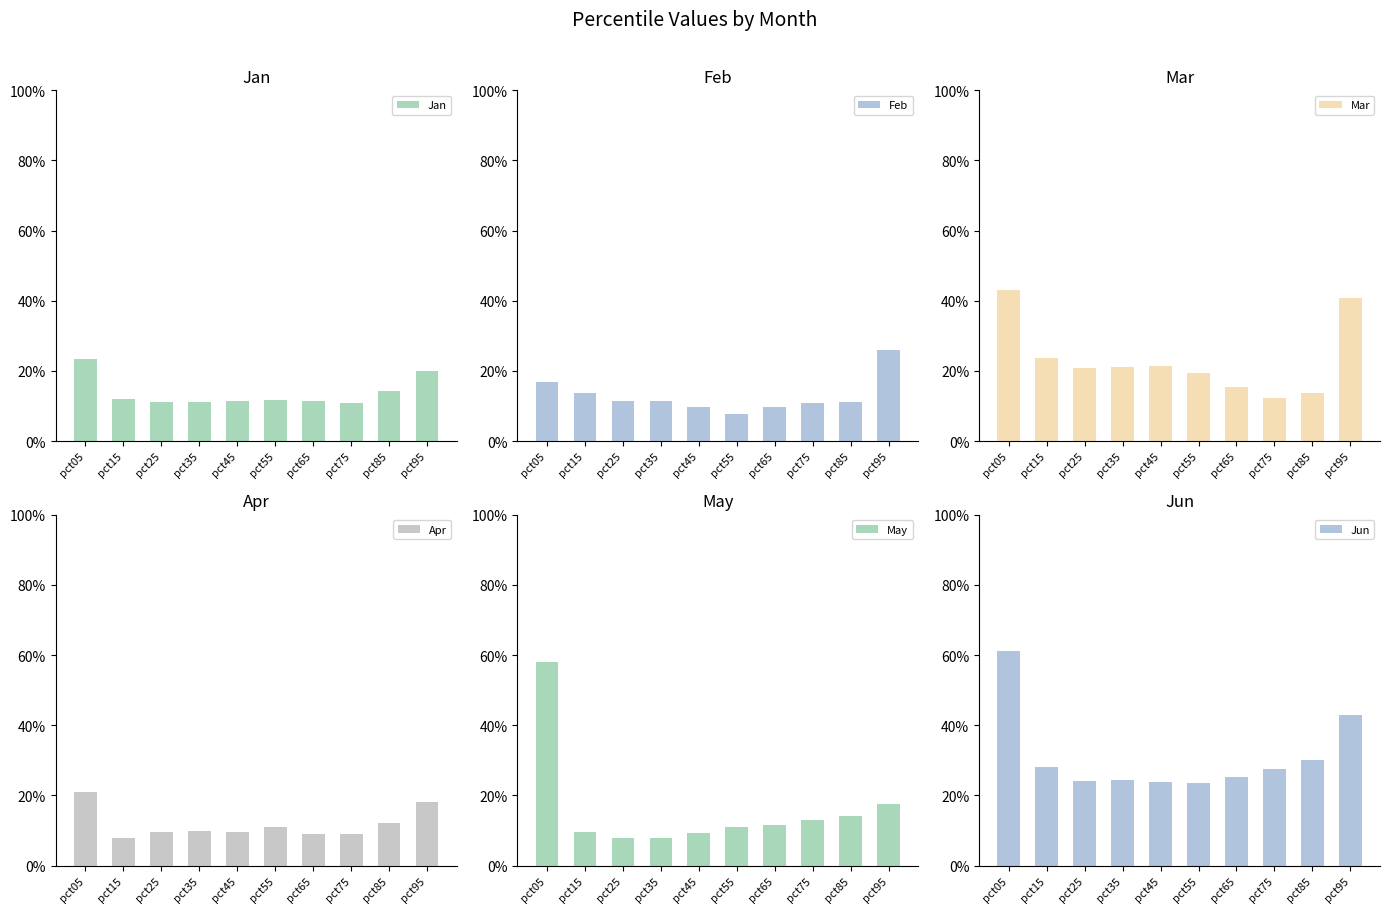

At which category is the sum across all series the highest?

pct05